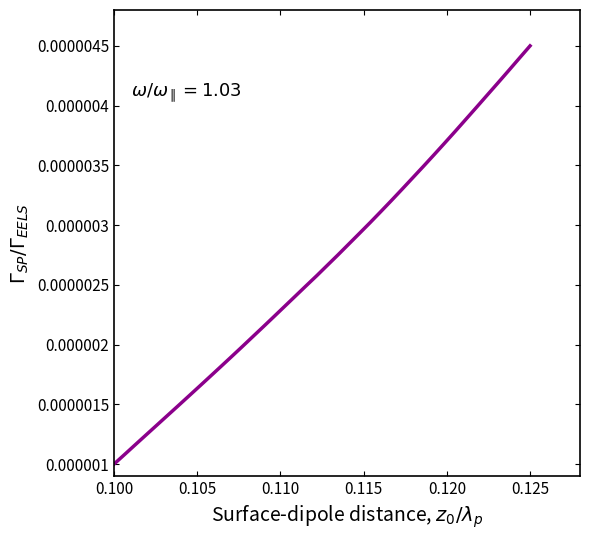

Does the chart display data point markers on the line(s)?

No